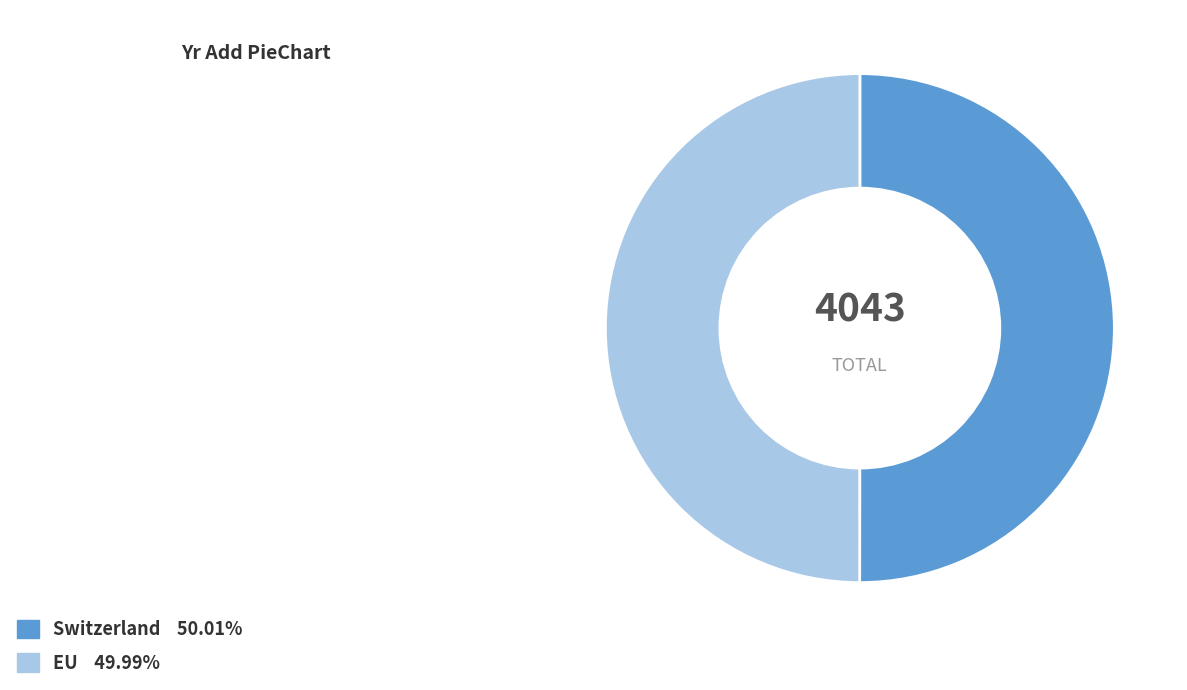

Do Switzerland and EU together represent more than half of the pie?

Yes